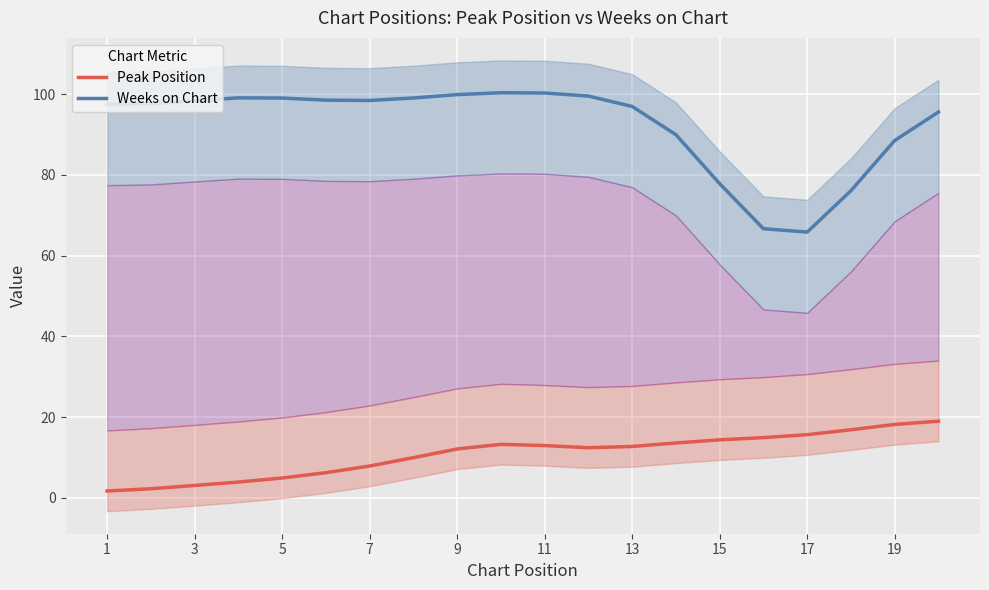

Is the value of Weeks on Chart at 17 greater than the value of Peak Position at 17?

Yes